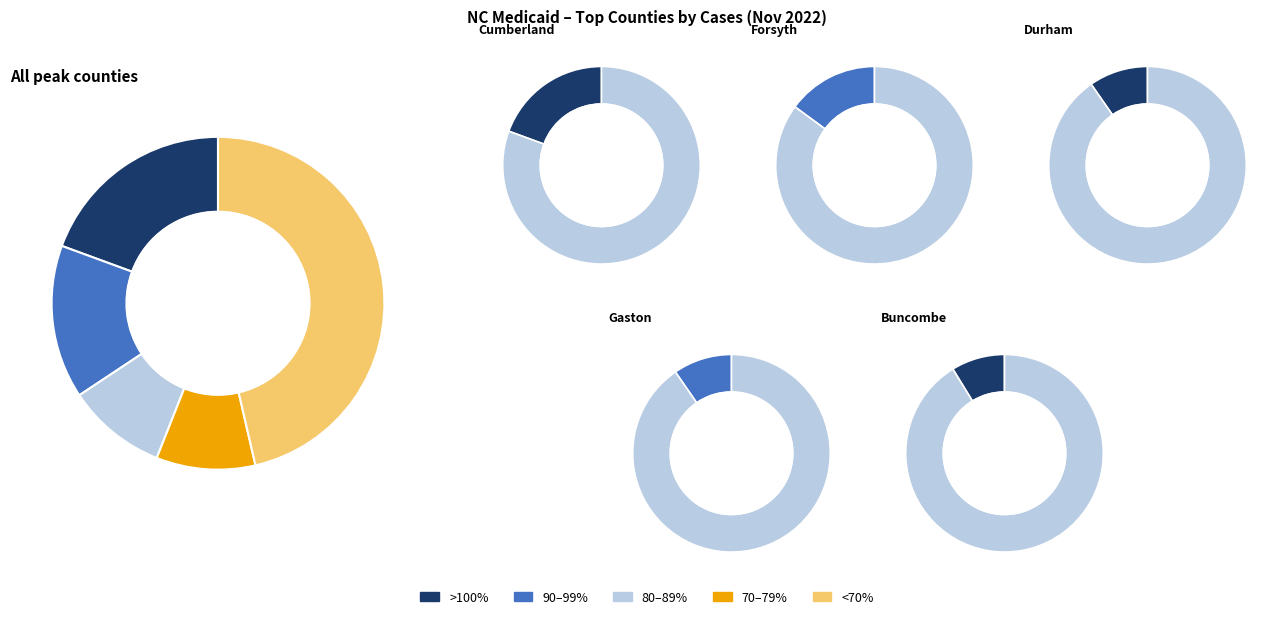

Does any single category account for the majority?

No